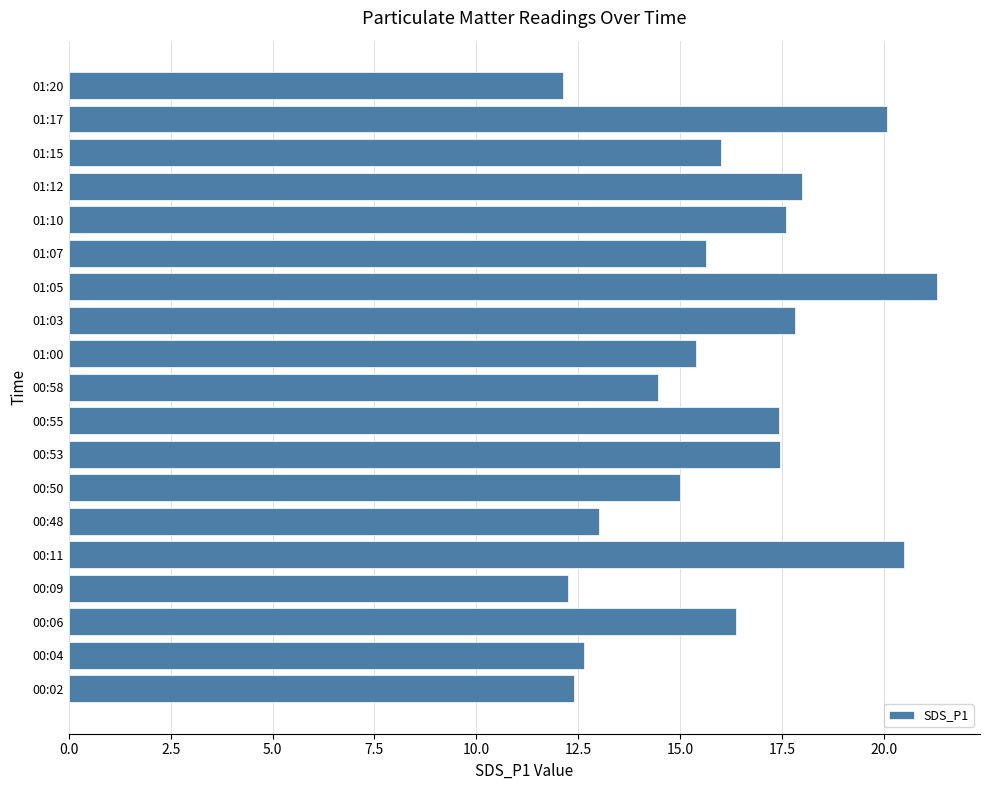

What is the minimum value shown in the chart?

12.1